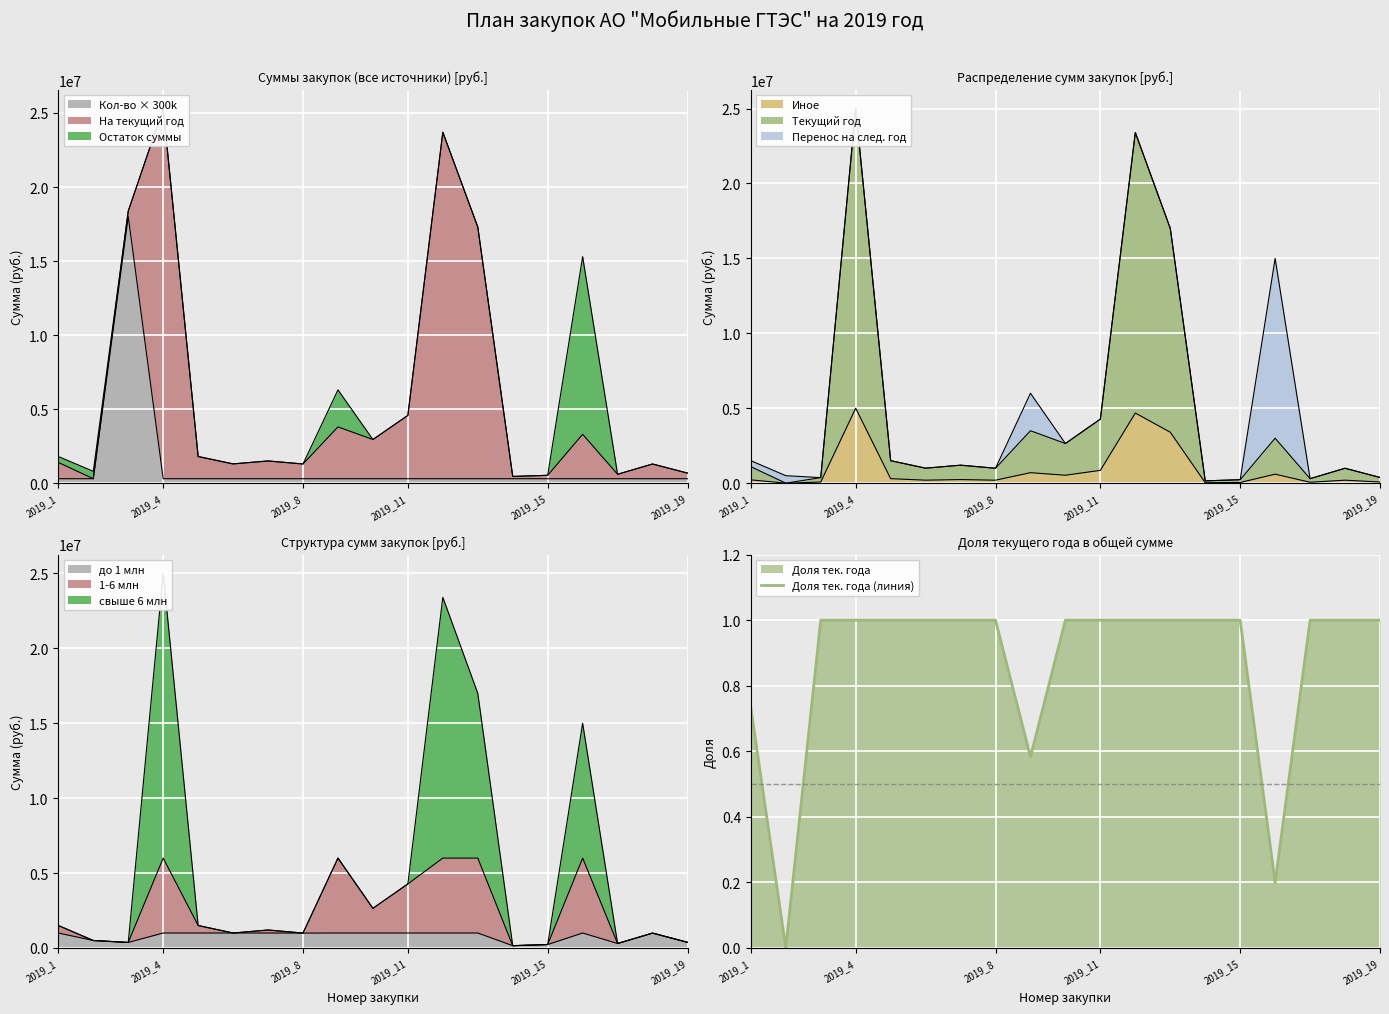

What is the highest value of the Доля тек. года (линия) series?

1.0